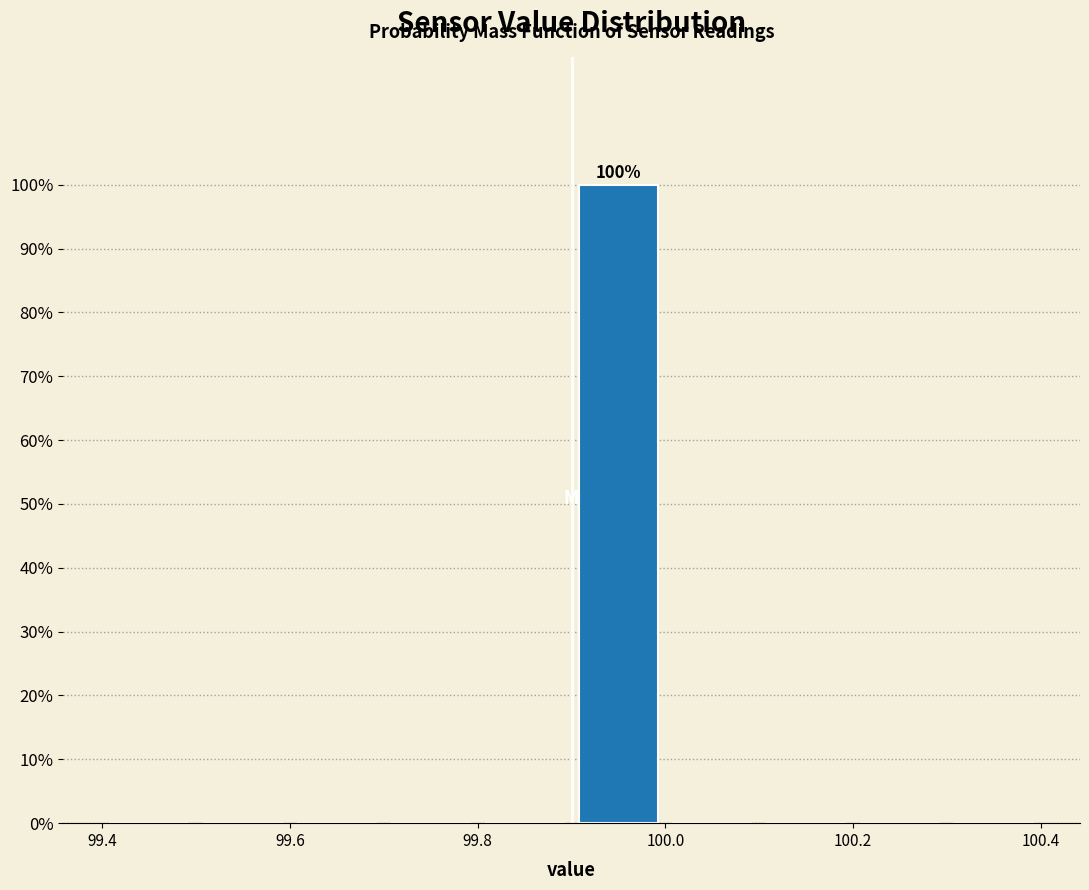

Over which range of the x-axis is the bar tallest?

99.9 to 100.0